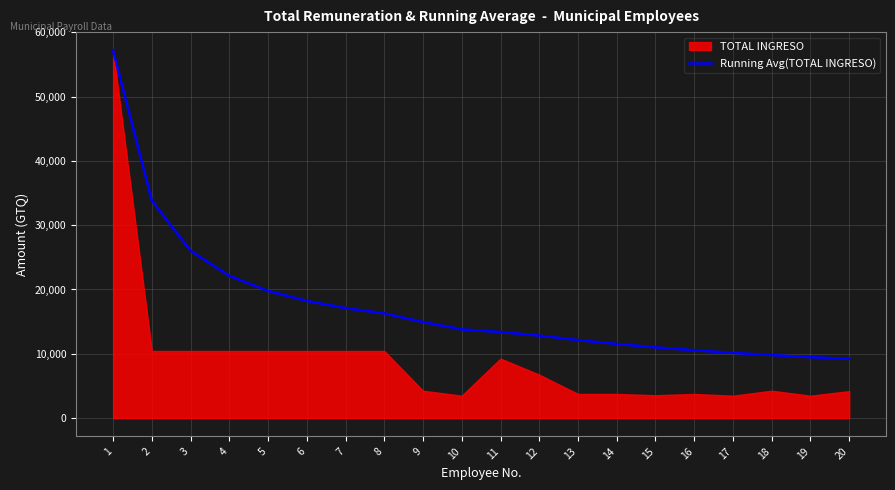

What is the greatest value displayed?

57184.0